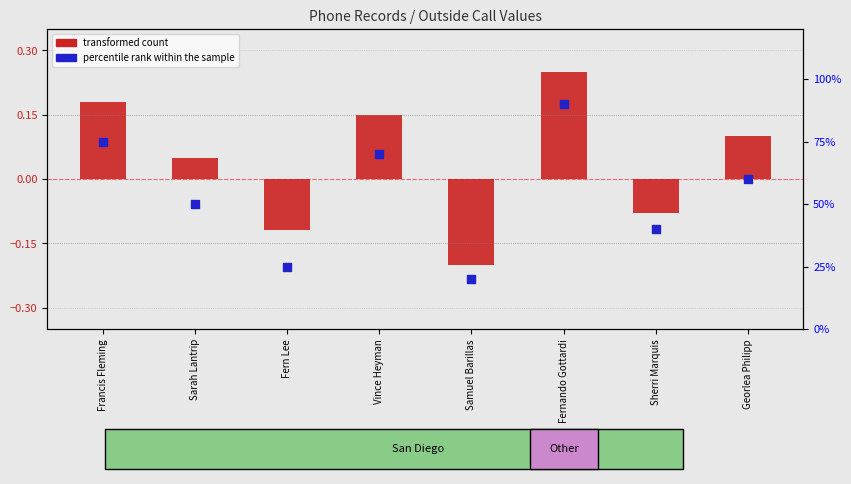

What are all the series names shown in the legend?

transformed count, percentile rank within the sample